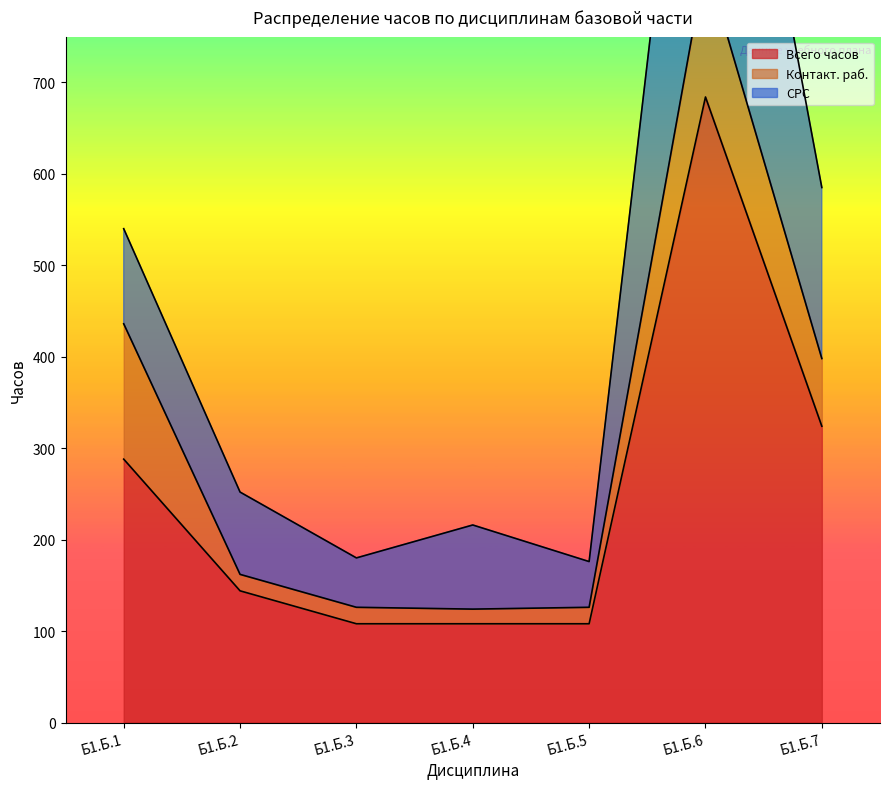

Where is Всего часов nearest to the value 396?

Б1.Б.7